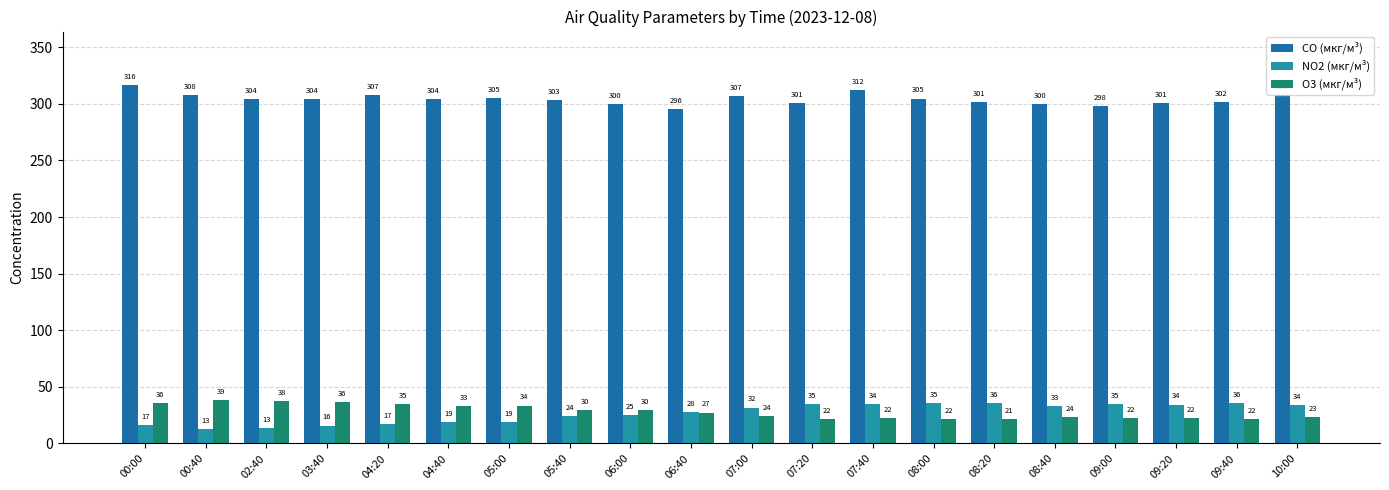

Are the bars horizontal?

No